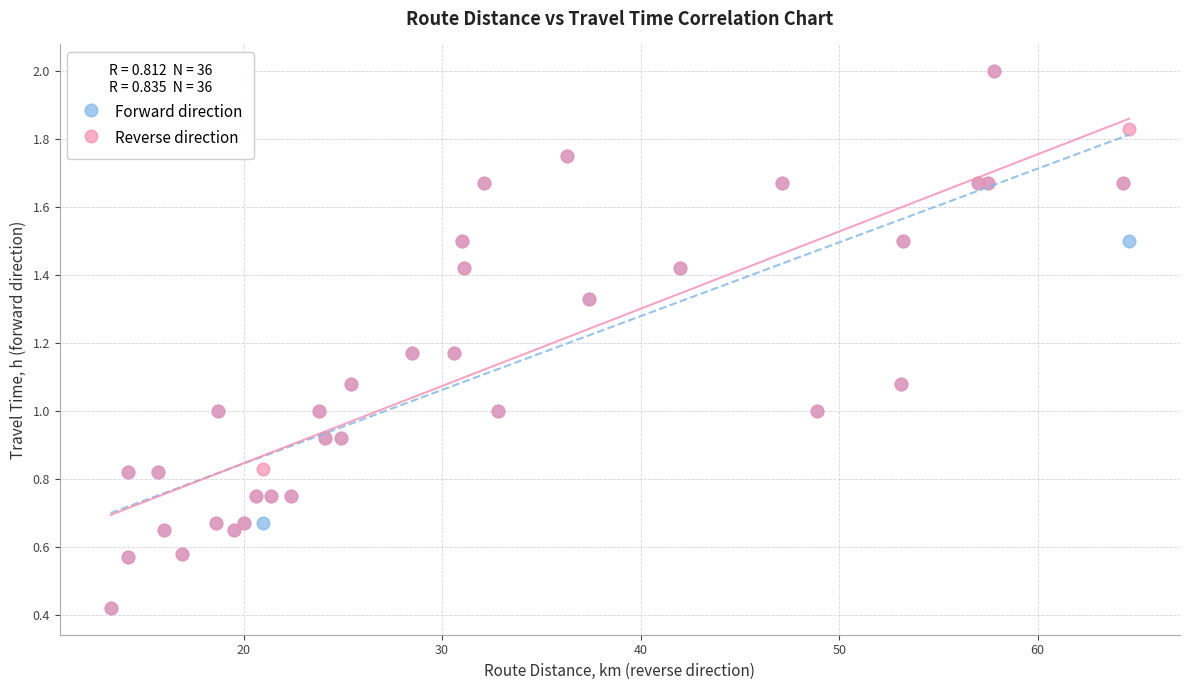

What are all the series names shown in the legend?

Forward direction, Reverse direction